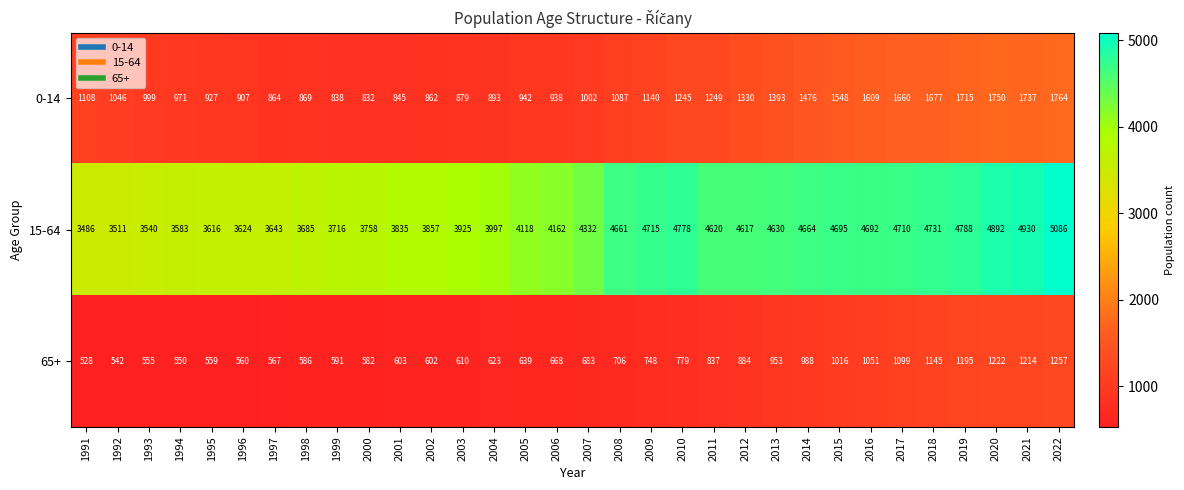

Which series has the widest spread of values?

15-64